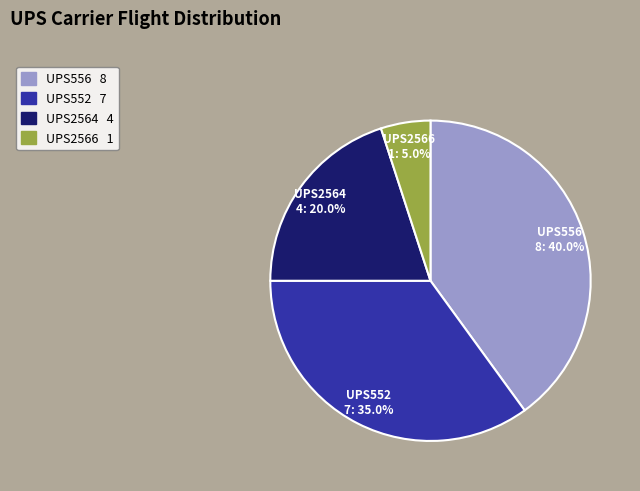

Which category has the smallest portion of the pie?

UPS2566